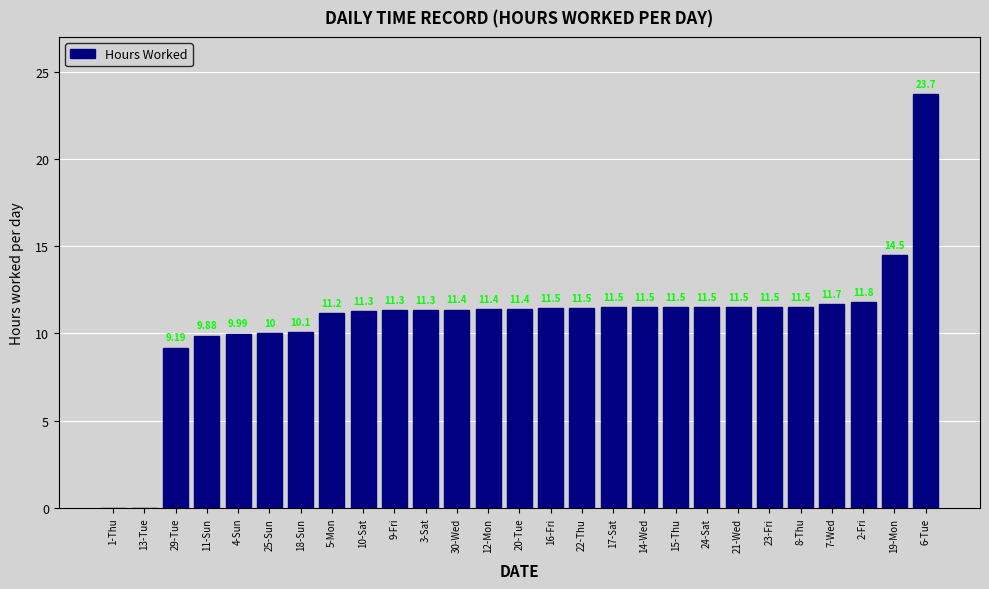

How many values are above zero?

25